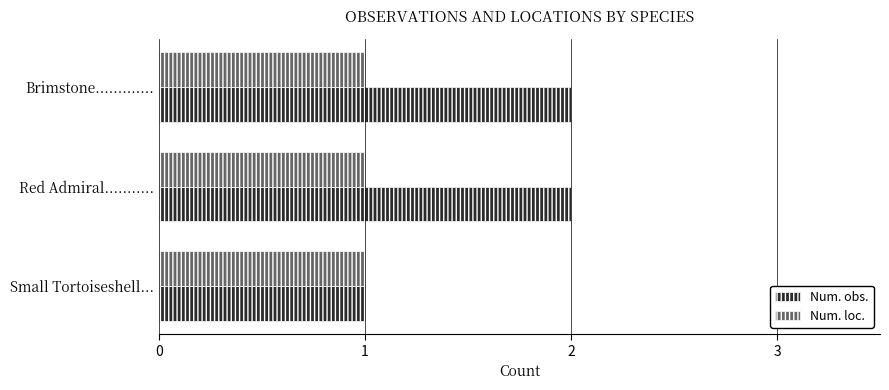

Is the value of Num. obs. at Brimstone............. greater than the value of Num. loc. at Small Tortoiseshell...?

Yes